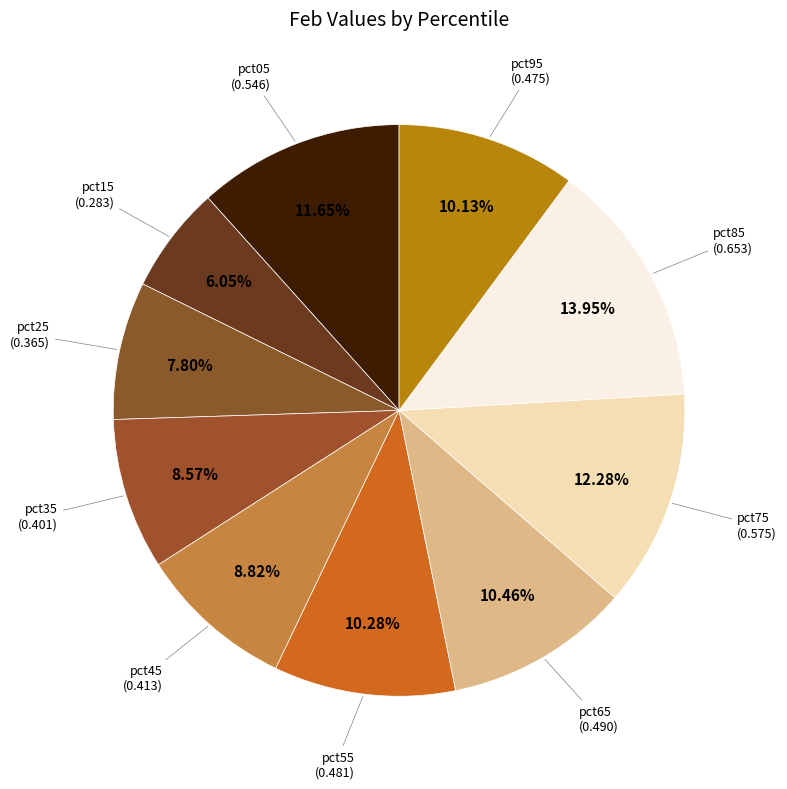

Which has a higher value, pct15 or pct25?

pct25